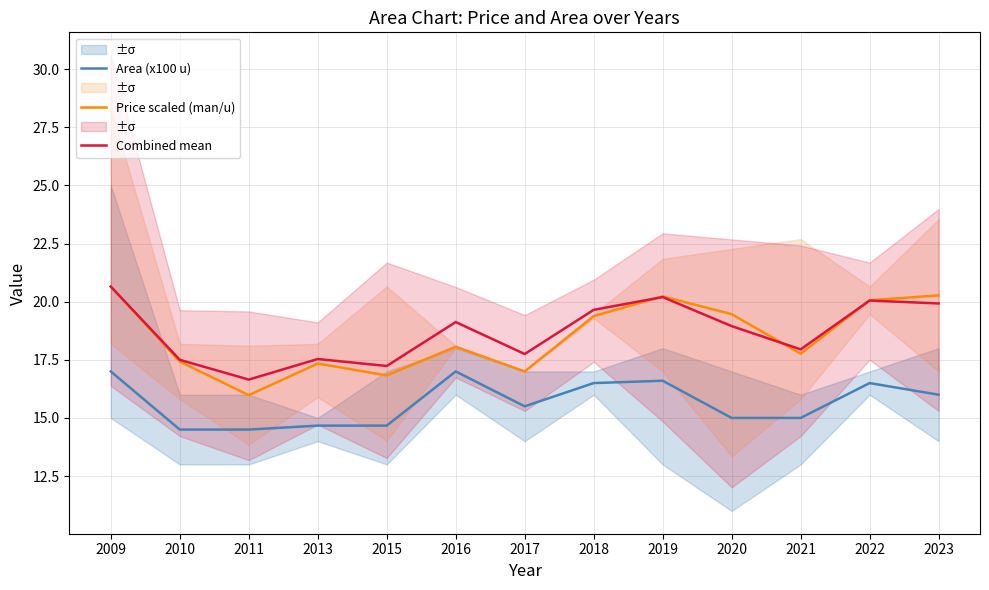

Is it true that Area (x100 u) equals 15.0 at 2021?

True